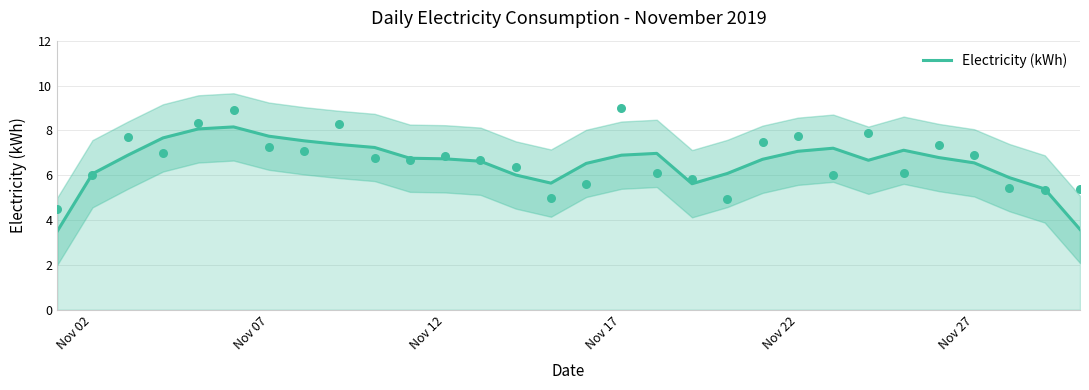

The value of Electricity (kWh) at Nov 02 is 3.0. True or false?

False